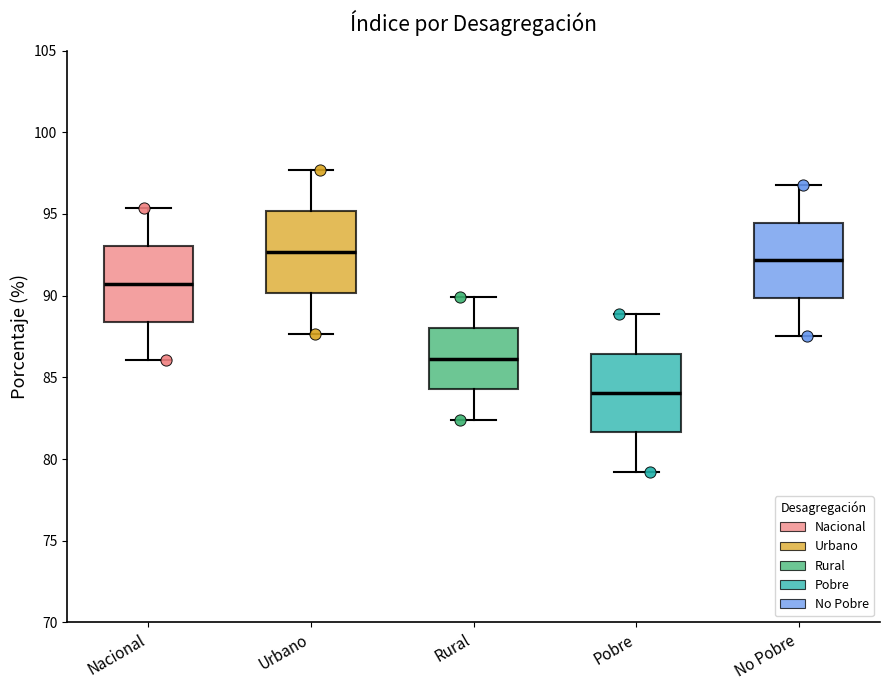

Which box has the lowest median line?

Pobre